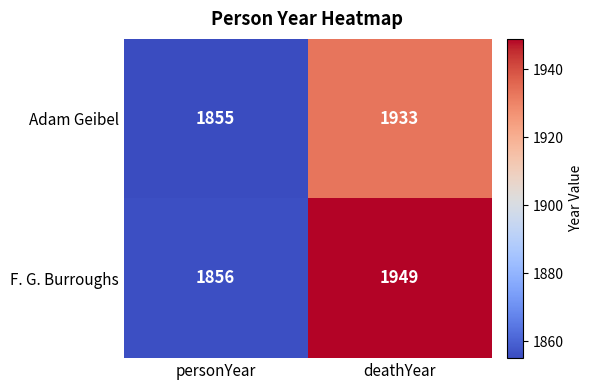

Which label corresponds to the largest value in the chart?

deathYear